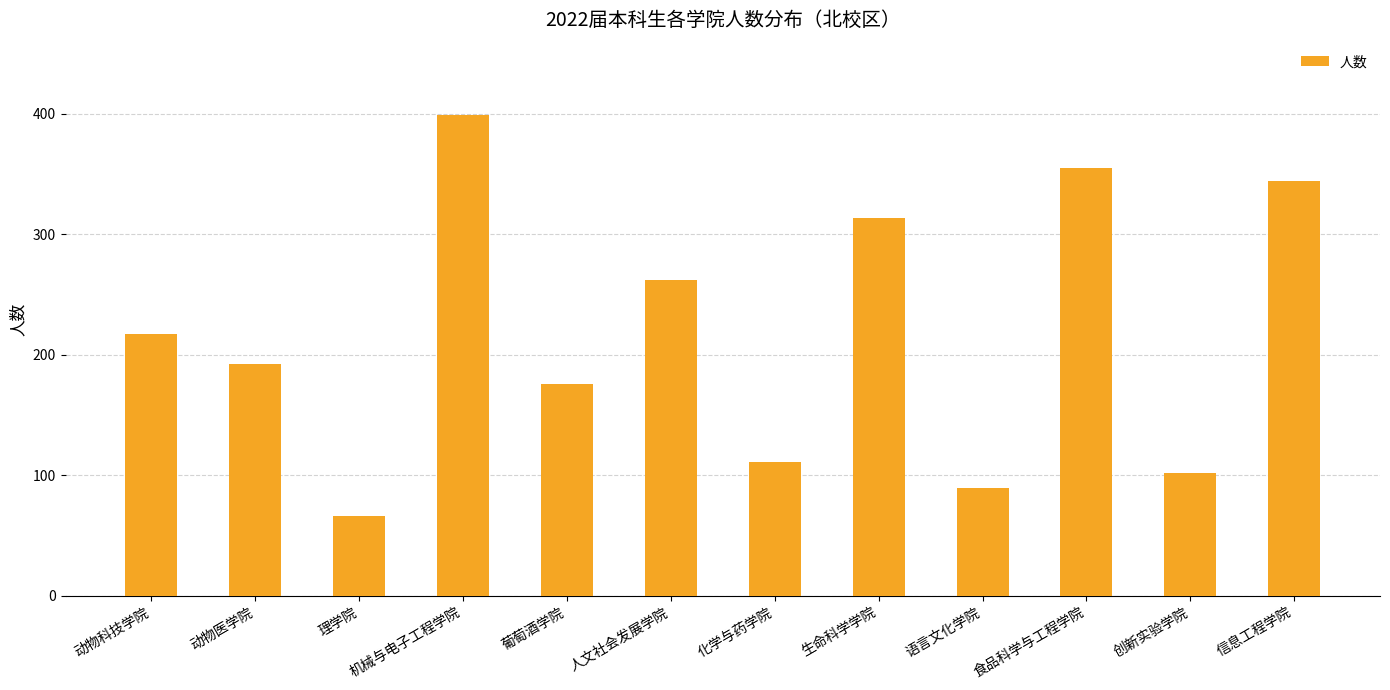

What is the approximate value at 理学院?

66